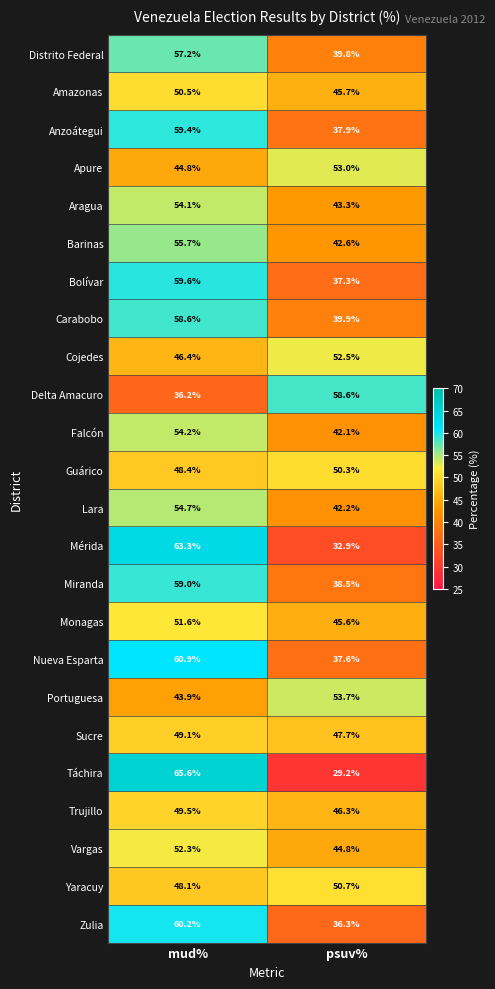

Read the Miranda value at mud%.

59.0